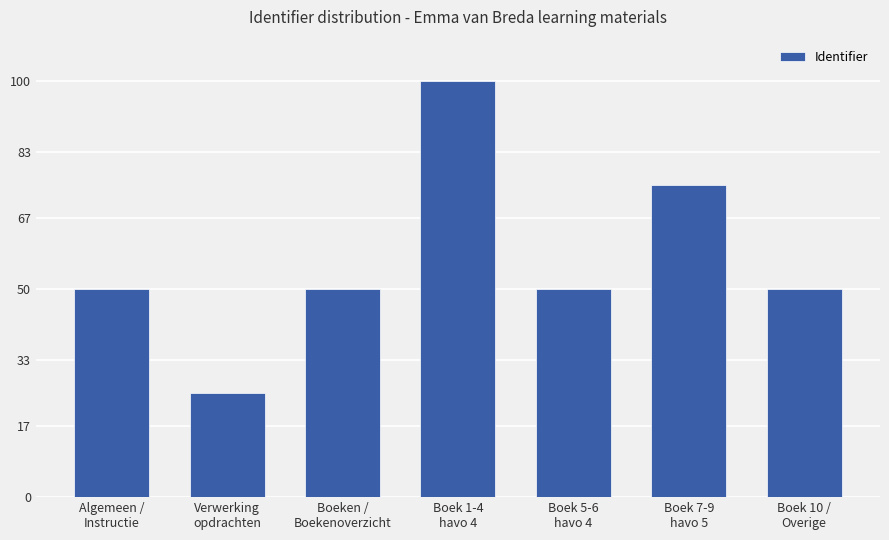

How many bars are there in total?

7